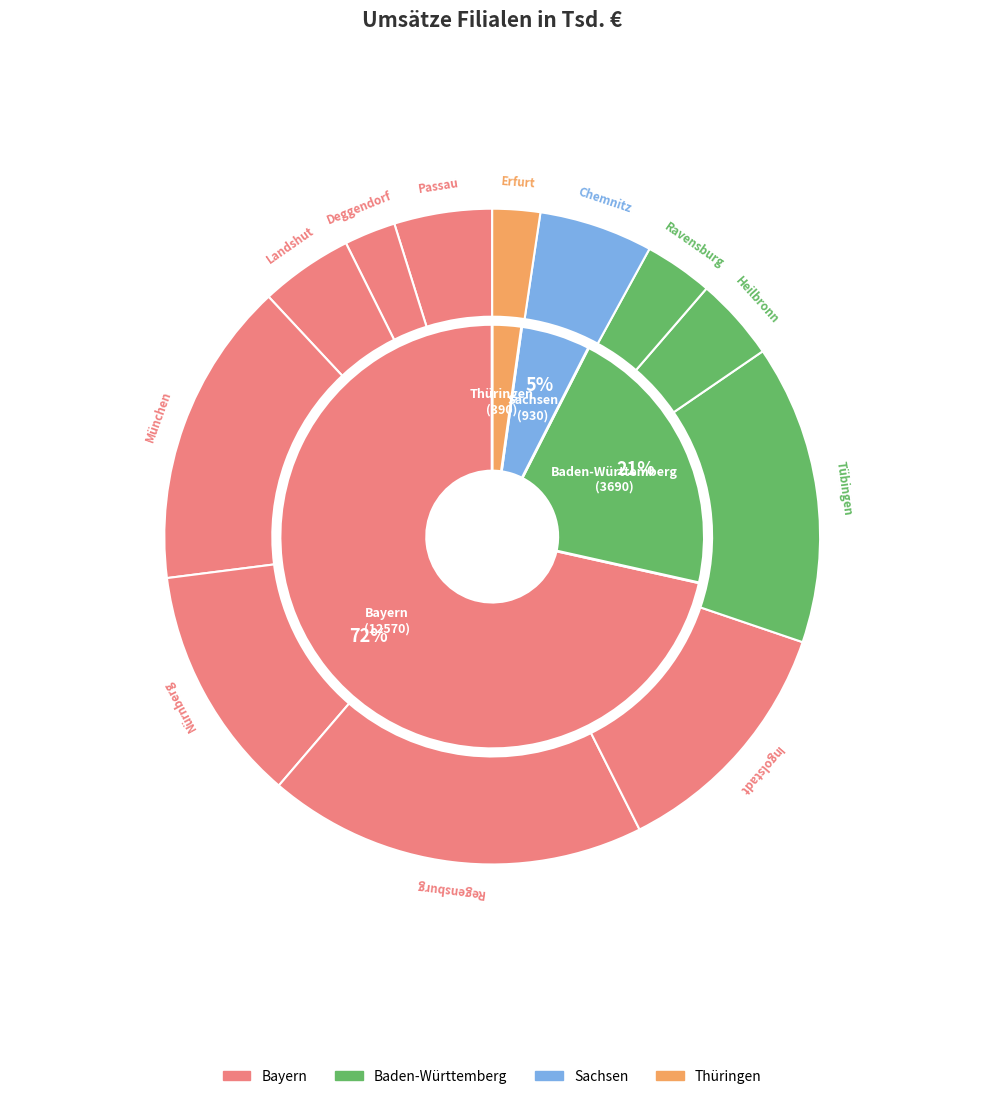

Does Erfurt account for over 50% of the chart?

No